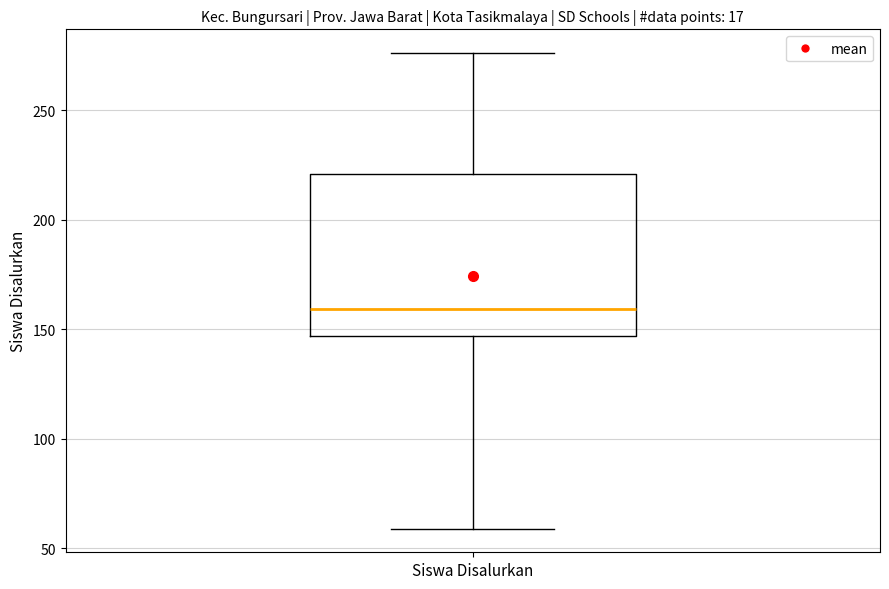

Where does the upper whisker of the box for Siswa Disalurkan end on the y-axis? The values are not printed on the chart, so give them approximately, as read against the axis.

275